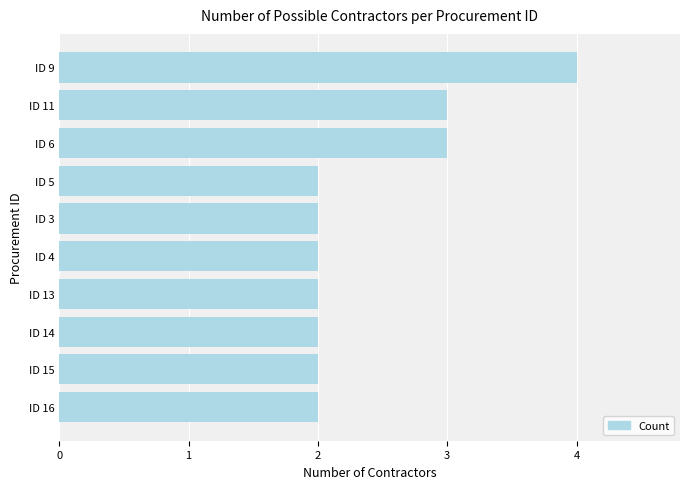

What is the greatest value displayed?

4